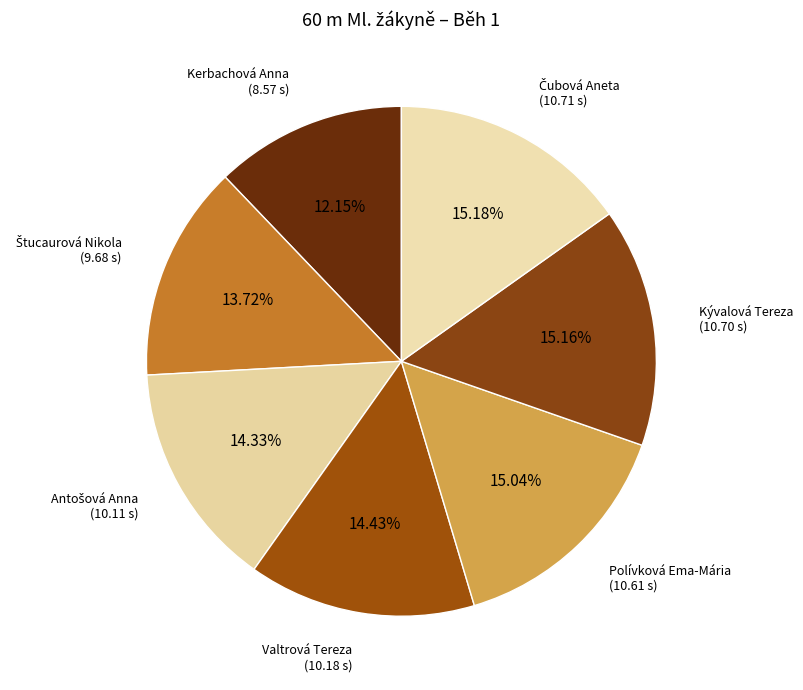

Is Valtrová Tereza the majority of the pie?

No